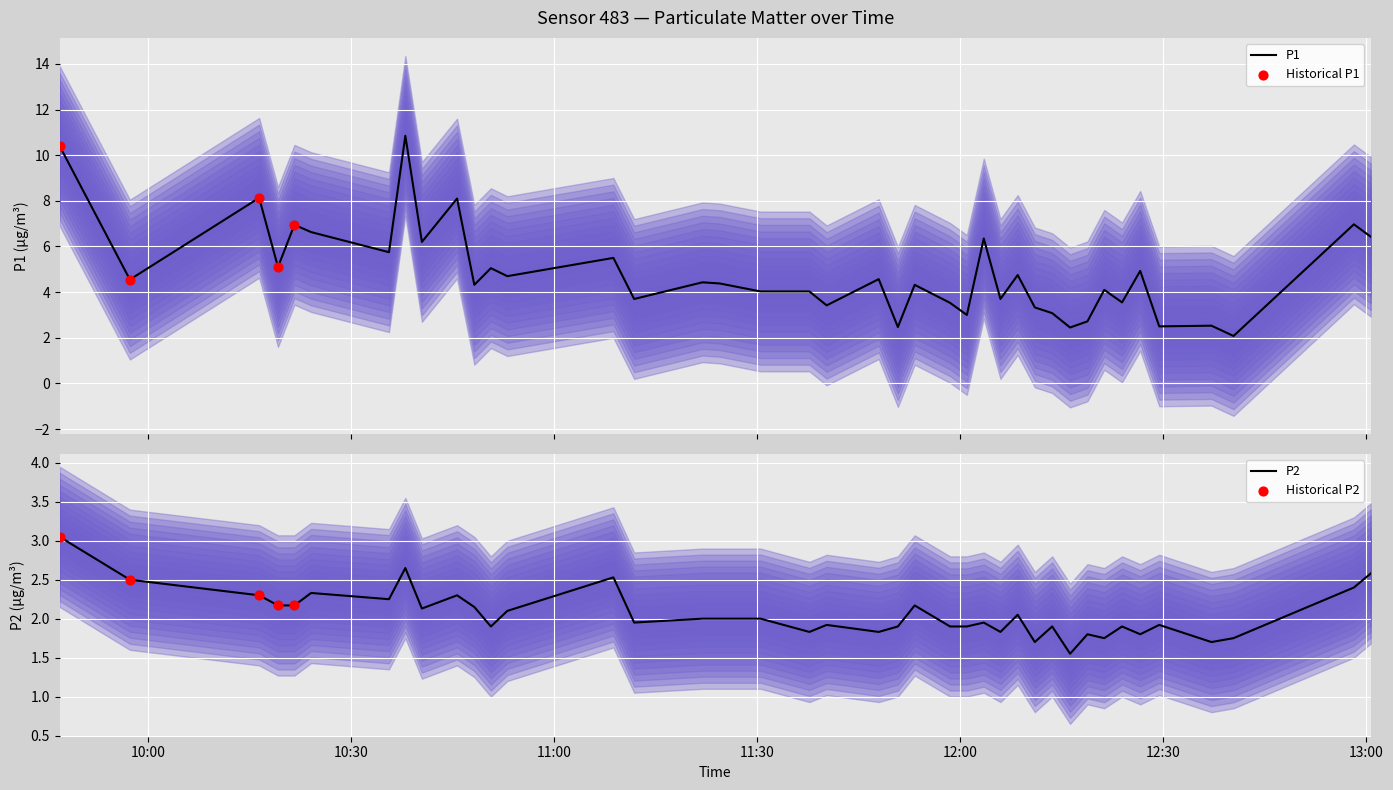

At how many categories does at least one series exceed 6?

10